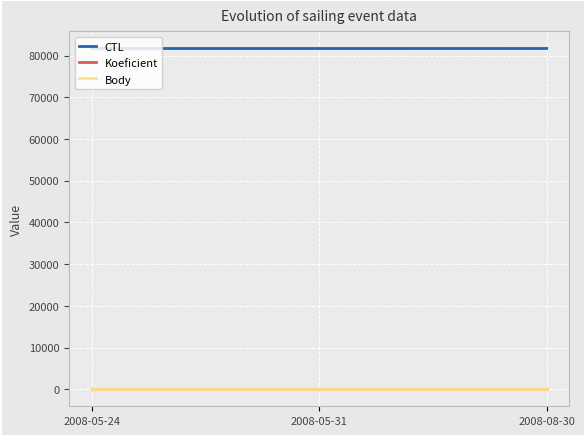

At which category is the sum across all series the highest?

2008-08-30